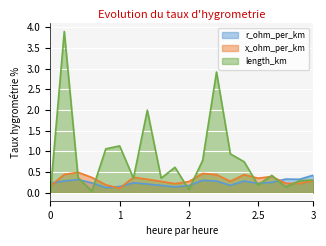

Which series has the widest spread of values?

length_km